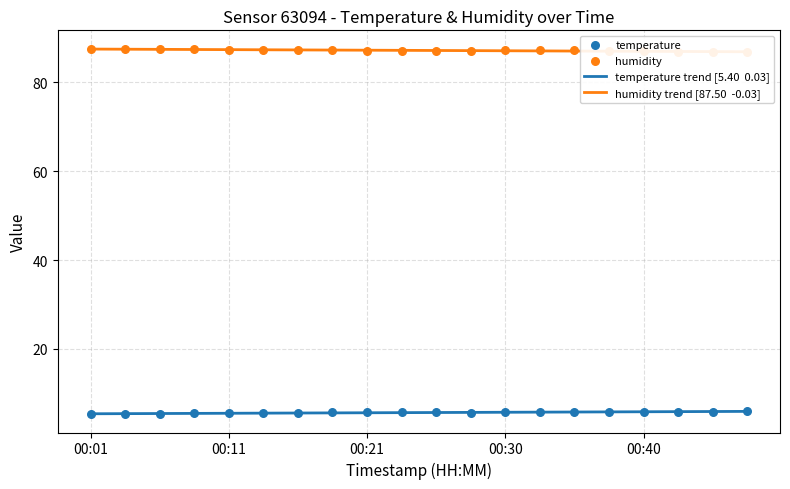

Which series contains the highest Y value?

humidity